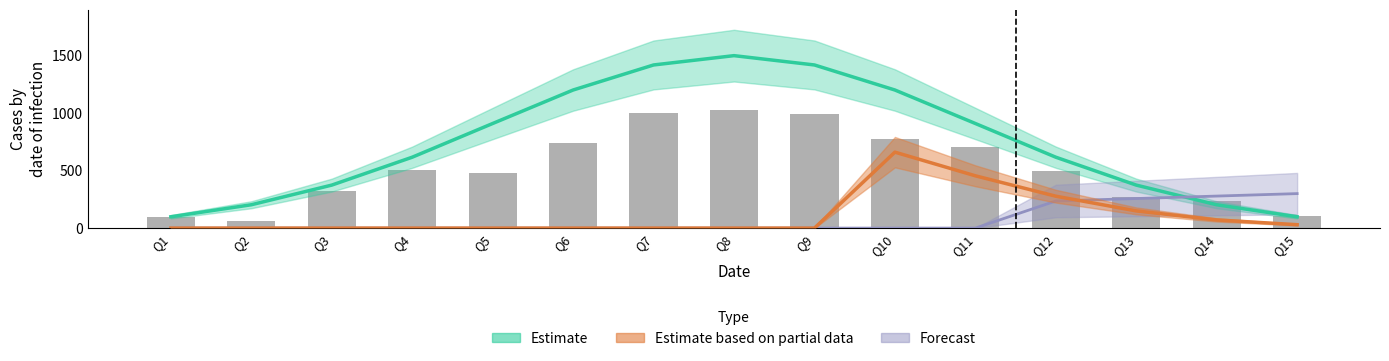

What is the change in value from Q1 to Q5?

+387.4